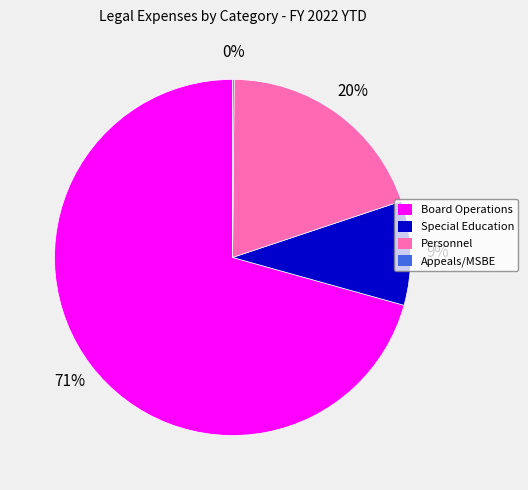

What is the largest slice in the pie chart?

Board Operations